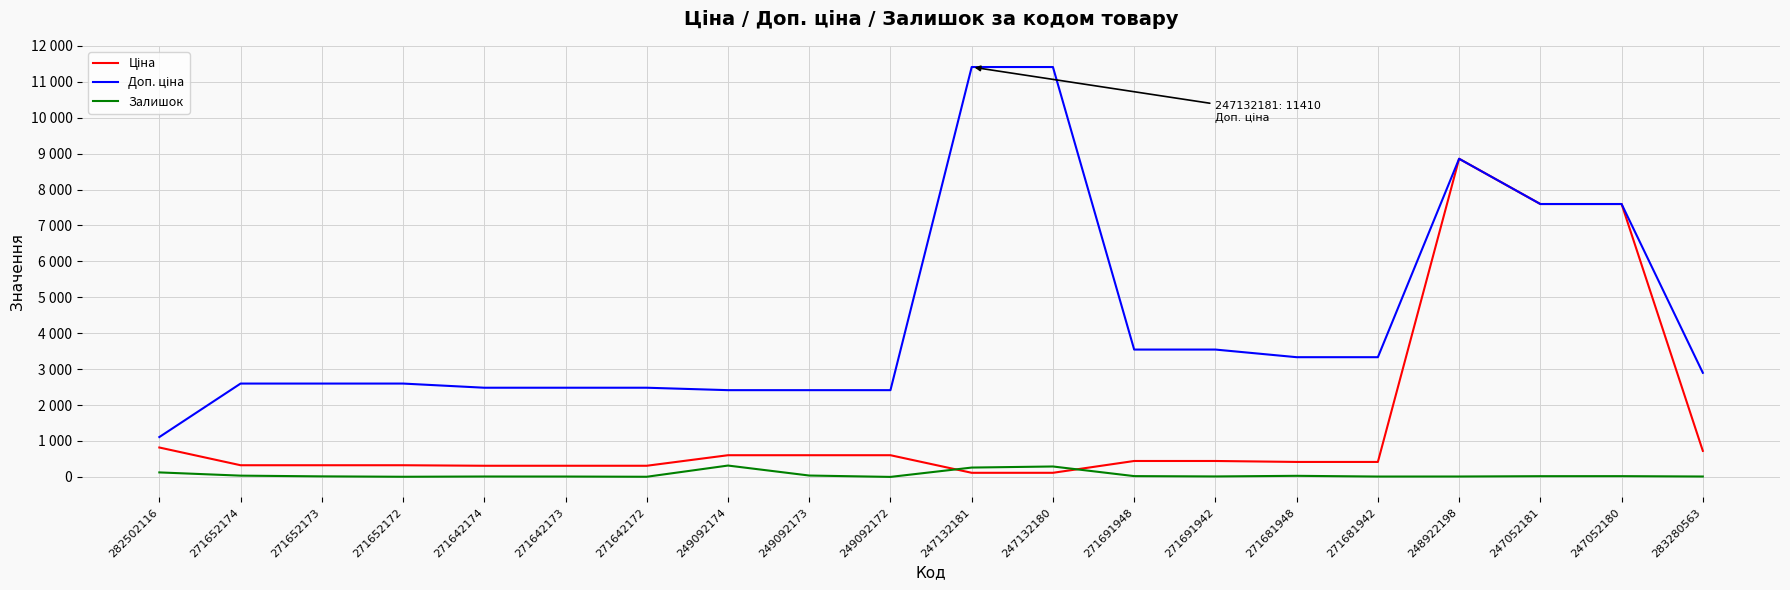

Does the chart display data point markers on the line(s)?

No